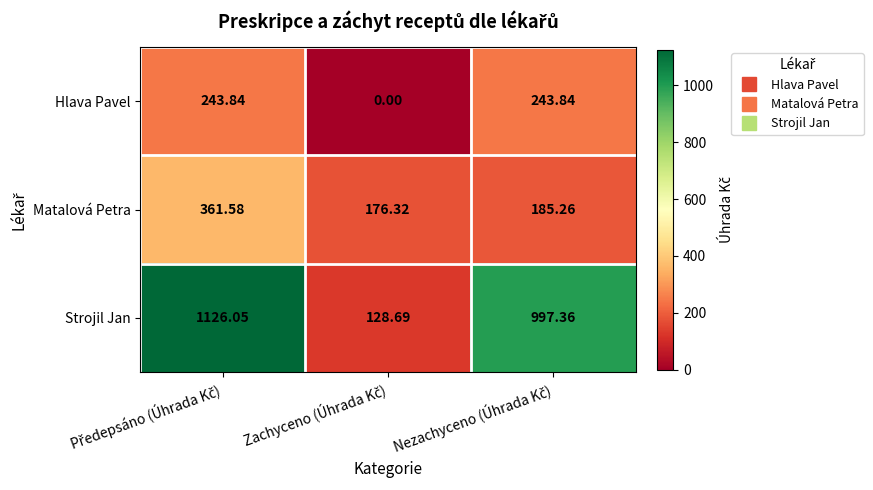

Which series has the largest total across all categories?

Strojil Jan